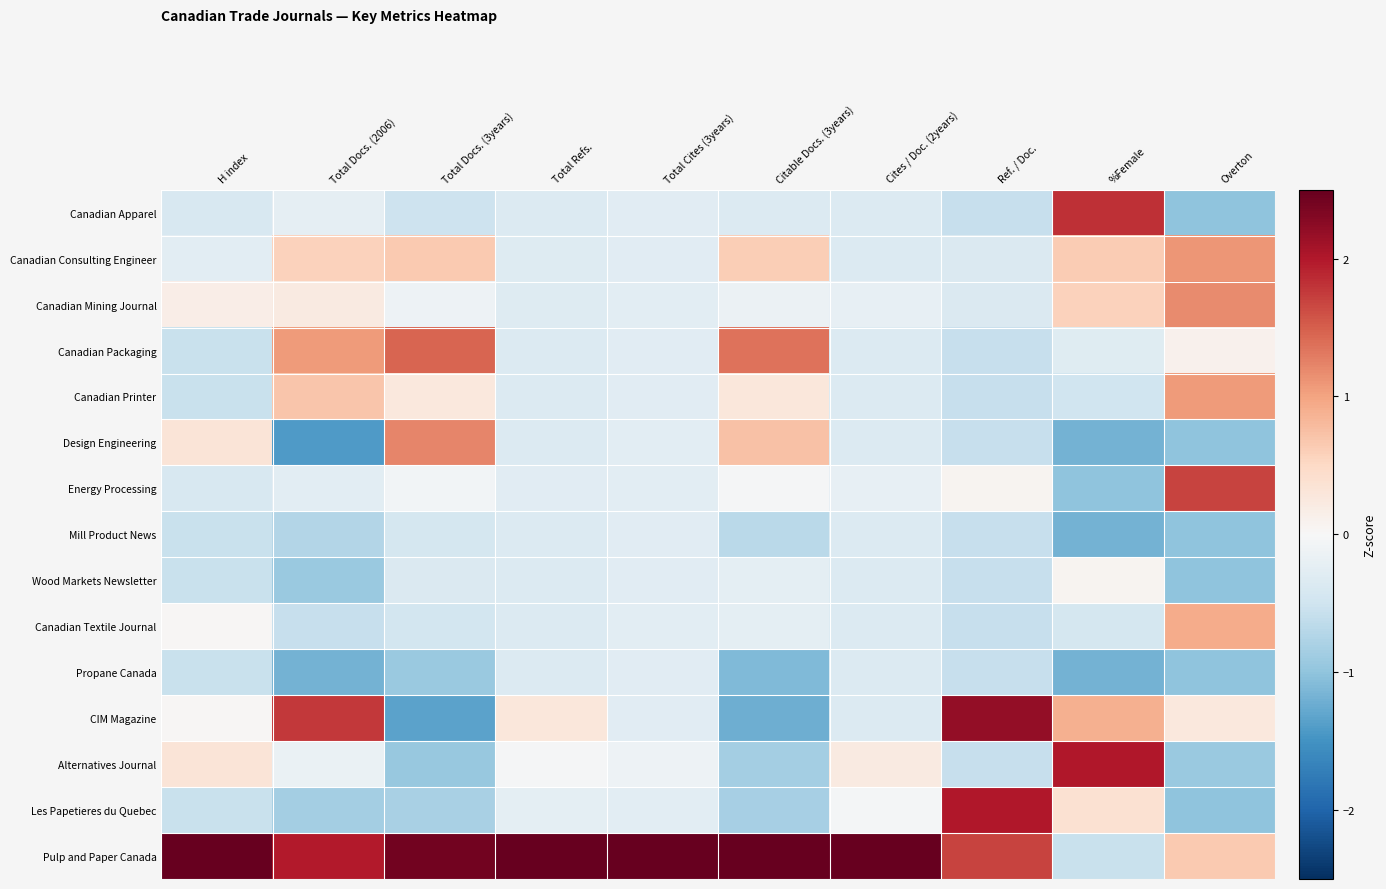

Reading left to right, extract all data points from this chart.

Canadian Apparel: H index=-0.4	Total Docs. (2006)=-0.2	Total Docs. (3years)=-0.5	Total Refs.=-0.3	Total Cites (3years)=-0.3	Citable Docs. (3years)=-0.3	Cites / Doc. (2years)=-0.3	Ref. / Doc.=-0.6	%Female=1.8	Overton=-1.0
Canadian Consulting Engineer: H index=-0.3	Total Docs. (2006)=0.6	Total Docs. (3years)=0.7	Total Refs.=-0.3	Total Cites (3years)=-0.3	Citable Docs. (3years)=0.6	Cites / Doc. (2years)=-0.3	Ref. / Doc.=-0.4	%Female=0.6	Overton=1.1
Canadian Mining Journal: H index=0.2	Total Docs. (2006)=0.2	Total Docs. (3years)=-0.1	Total Refs.=-0.3	Total Cites (3years)=-0.3	Citable Docs. (3years)=-0.1	Cites / Doc. (2years)=-0.2	Ref. / Doc.=-0.4	%Female=0.6	Overton=1.2
Canadian Packaging: H index=-0.6	Total Docs. (2006)=1.1	Total Docs. (3years)=1.5	Total Refs.=-0.3	Total Cites (3years)=-0.3	Citable Docs. (3years)=1.4	Cites / Doc. (2years)=-0.3	Ref. / Doc.=-0.6	%Female=-0.3	Overton=0.1
Canadian Printer: H index=-0.6	Total Docs. (2006)=0.7	Total Docs. (3years)=0.3	Total Refs.=-0.3	Total Cites (3years)=-0.3	Citable Docs. (3years)=0.3	Cites / Doc. (2years)=-0.3	Ref. / Doc.=-0.6	%Female=-0.5	Overton=1.1
Design Engineering: H index=0.3	Total Docs. (2006)=-1.4	Total Docs. (3years)=1.2	Total Refs.=-0.3	Total Cites (3years)=-0.3	Citable Docs. (3years)=0.7	Cites / Doc. (2years)=-0.3	Ref. / Doc.=-0.6	%Female=-1.2	Overton=-1.0
Energy Processing: H index=-0.4	Total Docs. (2006)=-0.3	Total Docs. (3years)=-0.1	Total Refs.=-0.3	Total Cites (3years)=-0.3	Citable Docs. (3years)=-0.0	Cites / Doc. (2years)=-0.2	Ref. / Doc.=0.1	%Female=-1.0	Overton=1.7
Mill Product News: H index=-0.6	Total Docs. (2006)=-0.7	Total Docs. (3years)=-0.4	Total Refs.=-0.3	Total Cites (3years)=-0.3	Citable Docs. (3years)=-0.7	Cites / Doc. (2years)=-0.3	Ref. / Doc.=-0.6	%Female=-1.2	Overton=-1.0
Wood Markets Newsletter: H index=-0.6	Total Docs. (2006)=-0.9	Total Docs. (3years)=-0.4	Total Refs.=-0.3	Total Cites (3years)=-0.3	Citable Docs. (3years)=-0.3	Cites / Doc. (2years)=-0.3	Ref. / Doc.=-0.6	%Female=0.1	Overton=-1.0
Canadian Textile Journal: H index=0.0	Total Docs. (2006)=-0.6	Total Docs. (3years)=-0.5	Total Refs.=-0.3	Total Cites (3years)=-0.3	Citable Docs. (3years)=-0.3	Cites / Doc. (2years)=-0.3	Ref. / Doc.=-0.6	%Female=-0.4	Overton=0.9
Propane Canada: H index=-0.6	Total Docs. (2006)=-1.2	Total Docs. (3years)=-0.9	Total Refs.=-0.3	Total Cites (3years)=-0.3	Citable Docs. (3years)=-1.1	Cites / Doc. (2years)=-0.3	Ref. / Doc.=-0.6	%Female=-1.2	Overton=-1.0
CIM Magazine: H index=0.0	Total Docs. (2006)=1.8	Total Docs. (3years)=-1.3	Total Refs.=0.3	Total Cites (3years)=-0.3	Citable Docs. (3years)=-1.2	Cites / Doc. (2years)=-0.3	Ref. / Doc.=2.2	%Female=0.9	Overton=0.3
Alternatives Journal: H index=0.3	Total Docs. (2006)=-0.2	Total Docs. (3years)=-1.0	Total Refs.=-0.0	Total Cites (3years)=-0.1	Citable Docs. (3years)=-0.8	Cites / Doc. (2years)=0.2	Ref. / Doc.=-0.6	%Female=2.0	Overton=-0.9
Les Papetieres du Quebec: H index=-0.6	Total Docs. (2006)=-0.8	Total Docs. (3years)=-0.8	Total Refs.=-0.2	Total Cites (3years)=-0.3	Citable Docs. (3years)=-0.8	Cites / Doc. (2years)=-0.1	Ref. / Doc.=2.0	%Female=0.4	Overton=-1.0
Pulp and Paper Canada: H index=3.5	Total Docs. (2006)=2.0	Total Docs. (3years)=2.4	Total Refs.=3.7	Total Cites (3years)=3.7	Citable Docs. (3years)=2.7	Cites / Doc. (2years)=3.7	Ref. / Doc.=1.7	%Female=-0.6	Overton=0.6